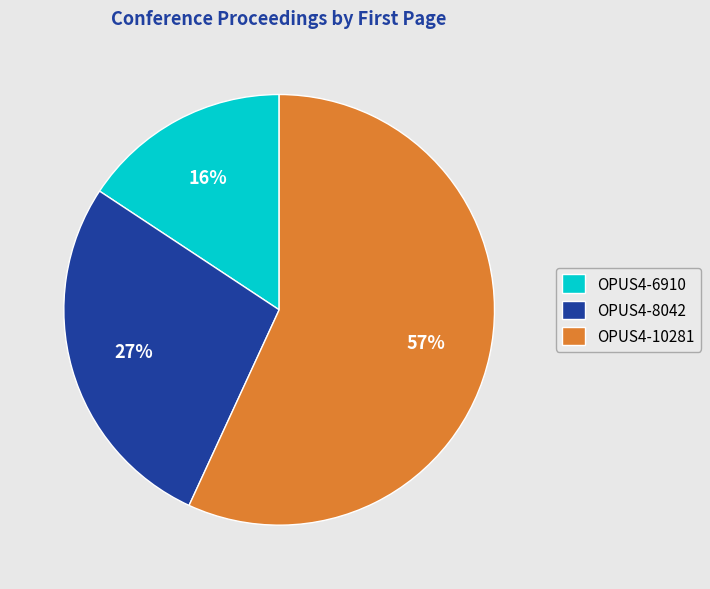

Which has a higher value, OPUS4-8042 or OPUS4-10281?

OPUS4-10281